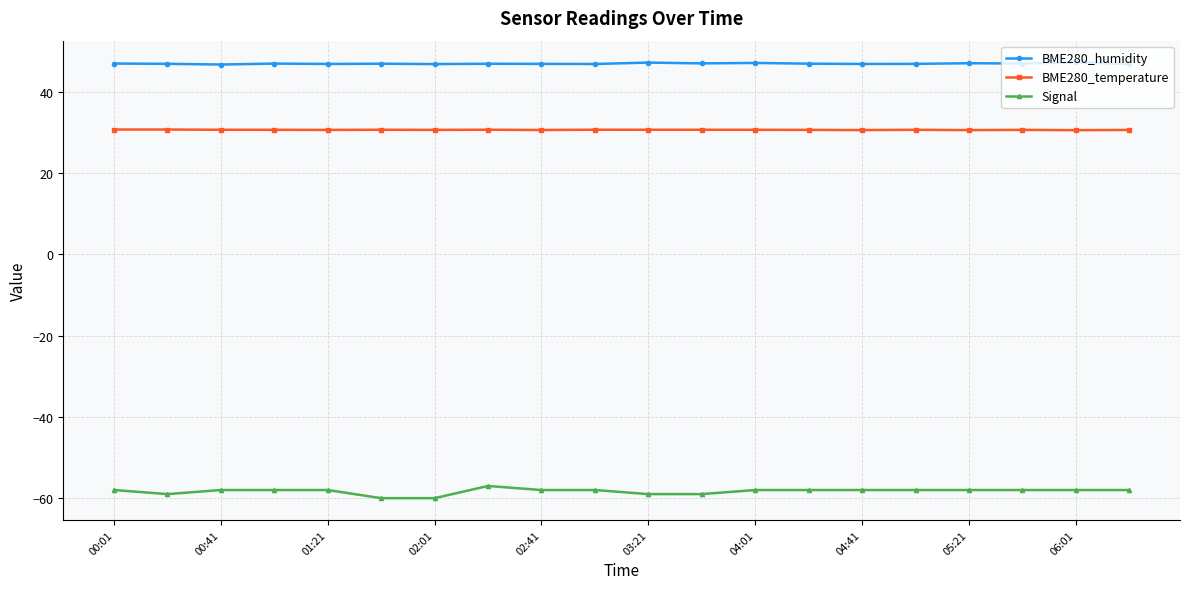

What is the smallest value displayed?

-60.0